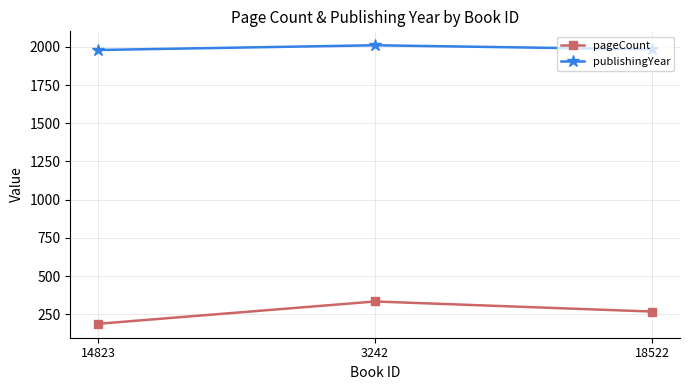

What is the sum of all pageCount values?

790